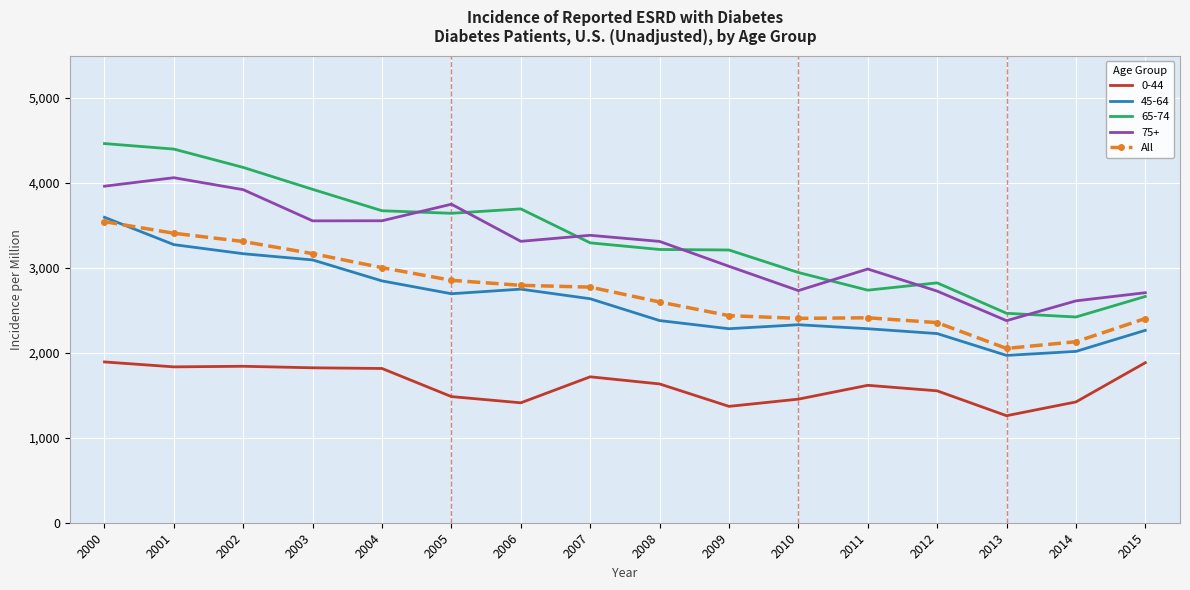

Is the value of All at 2013 greater than the value of 75+ at 2001?

No